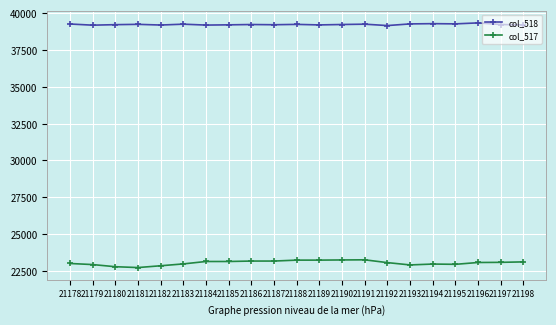

What is the maximum value shown in the chart?

39335